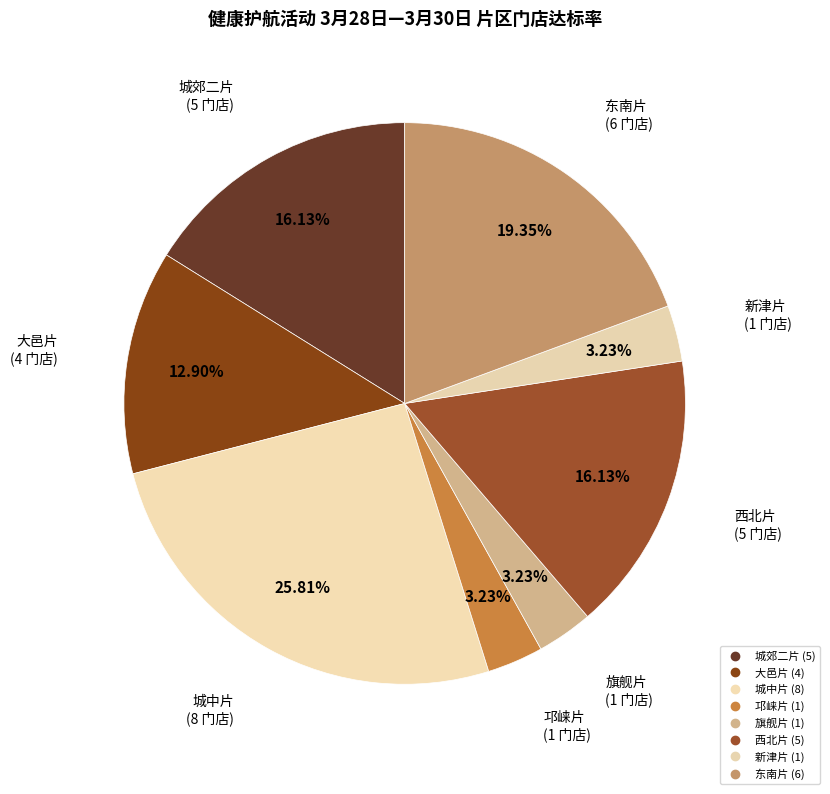

What percentage do 旗舰片 and 新津片 together represent?

6.5%